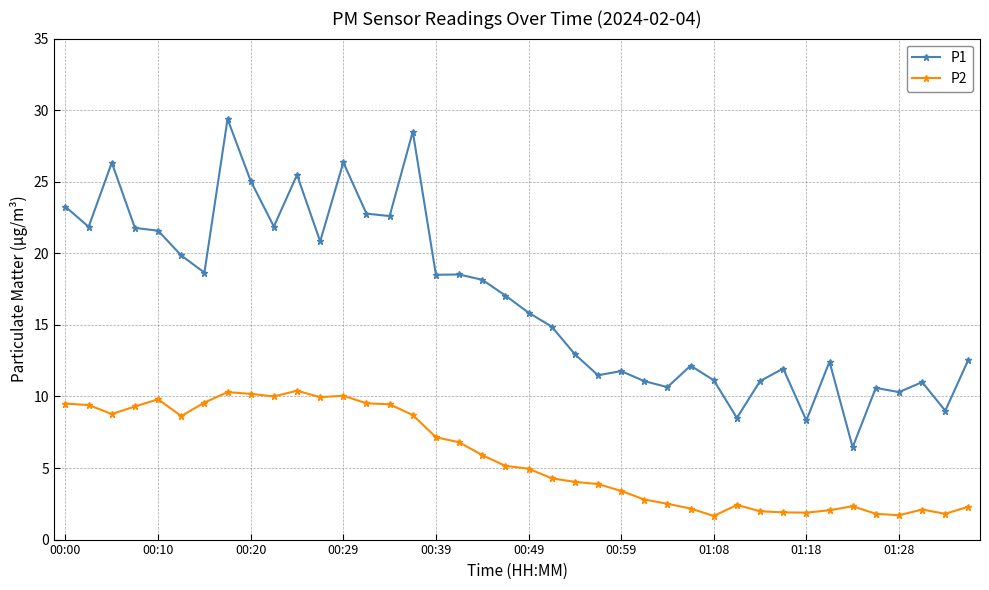

What is the highest value of the P2 series?

10.4